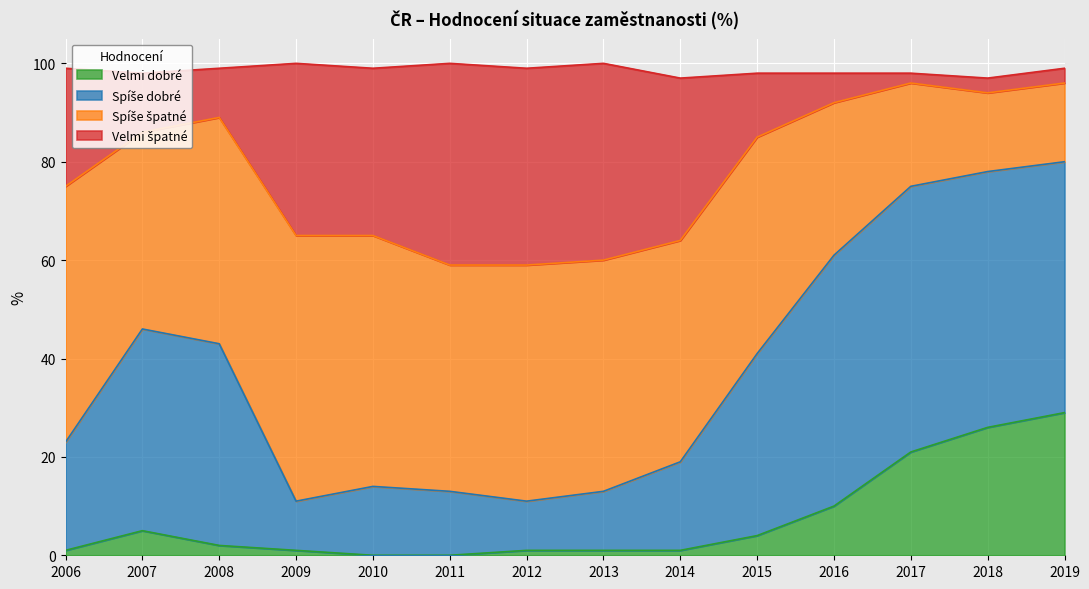

The Velmi dobré series shows 5 at 2007. True or false?

True